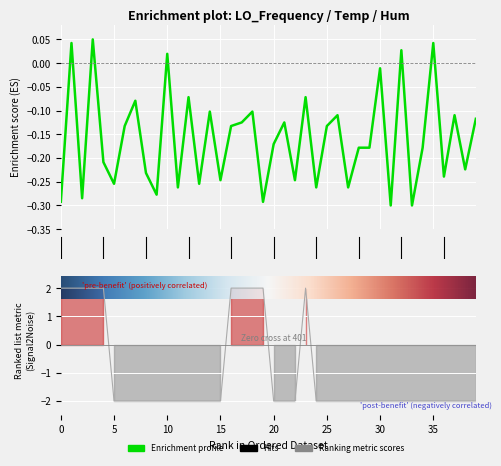

What is the average value of the LO_Frequency series?

-0.2